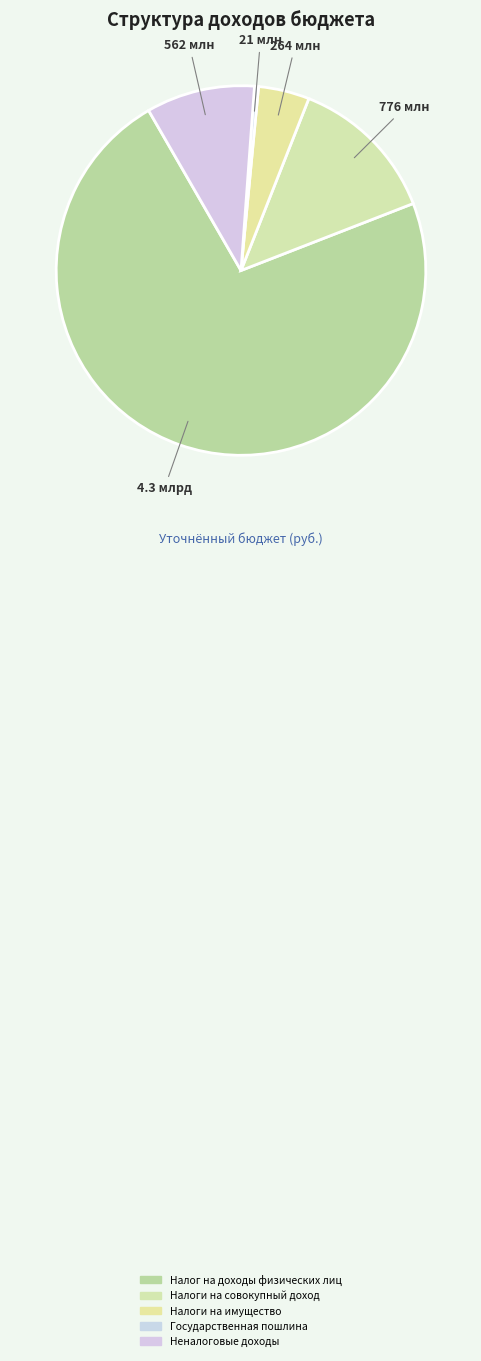

Is there any slice that represents more than half of the pie?

Yes